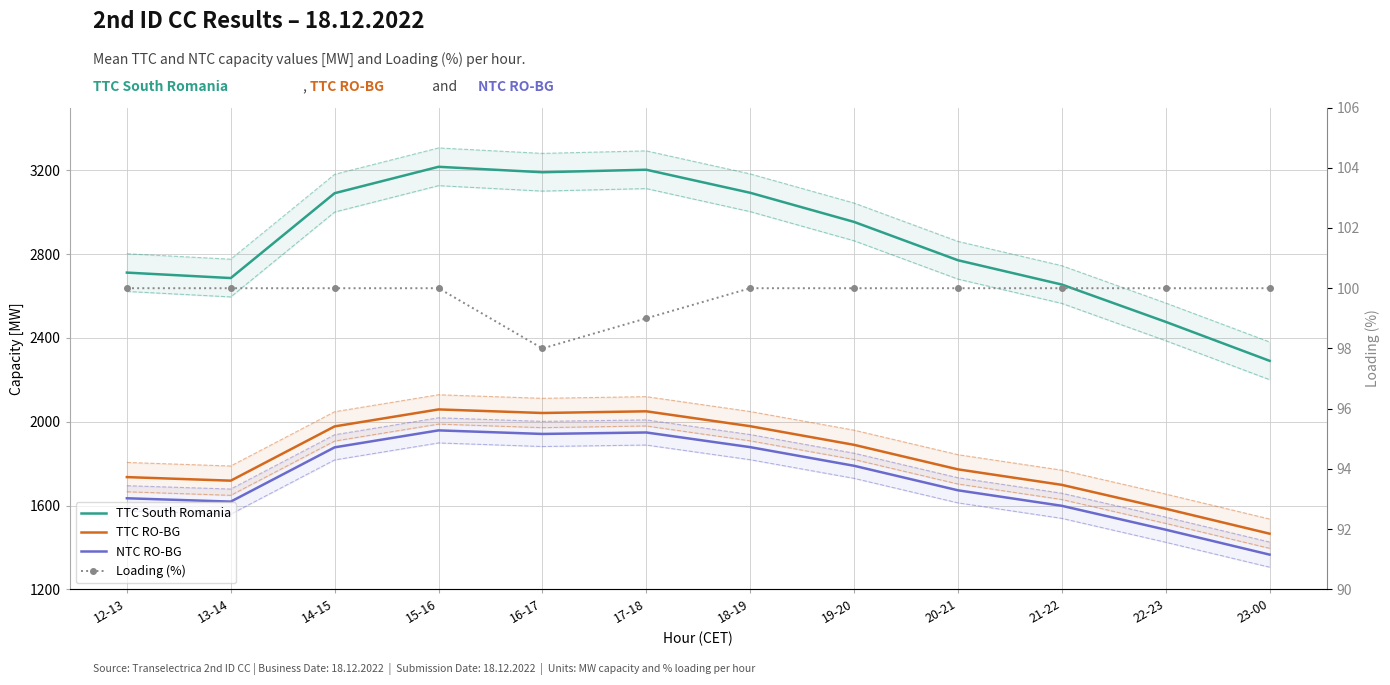

At which label does NTC RO-BG reach its peak?

15-16